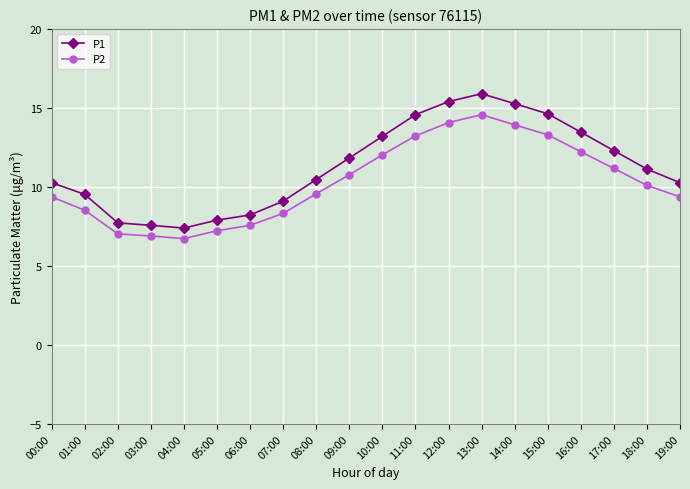

True or false: P2 and P1 intersect in this chart.

False